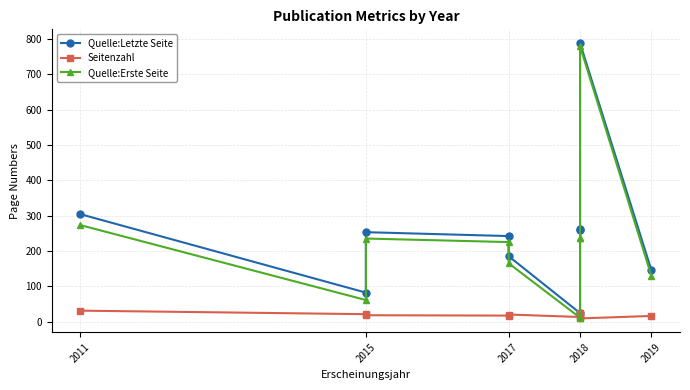

How many interior local peaks does the Quelle:Letzte Seite series have?

2